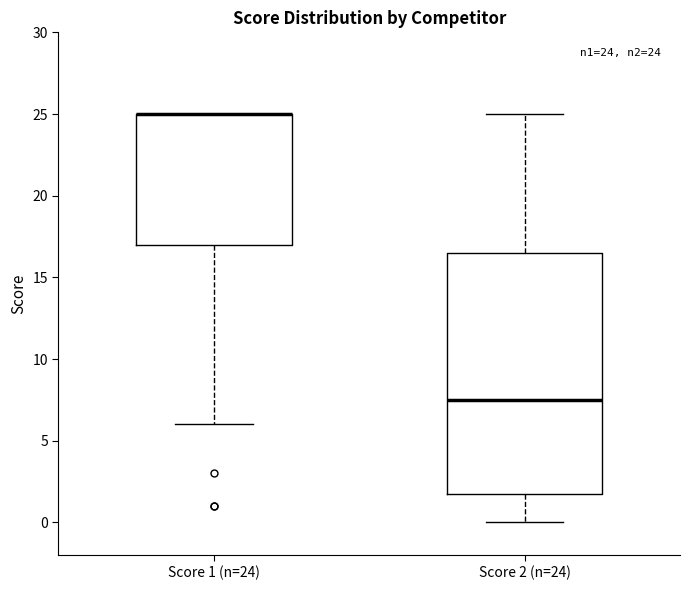

Comparing the boxes themselves (not the whiskers), which one is the tallest?

Score 2 (n=24)